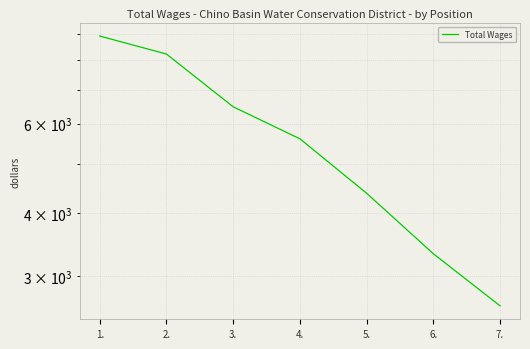

What is the difference between the maximum and second lowest values?

5600